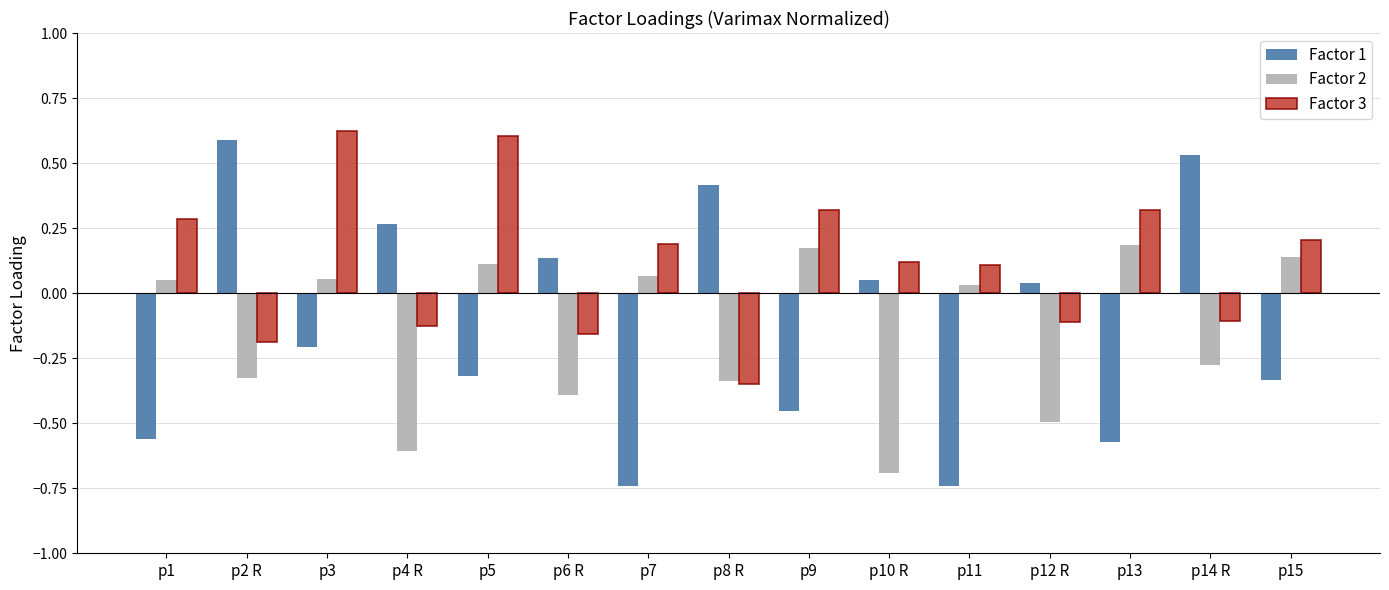

At which label does Factor 2 first exceed 0?

p1